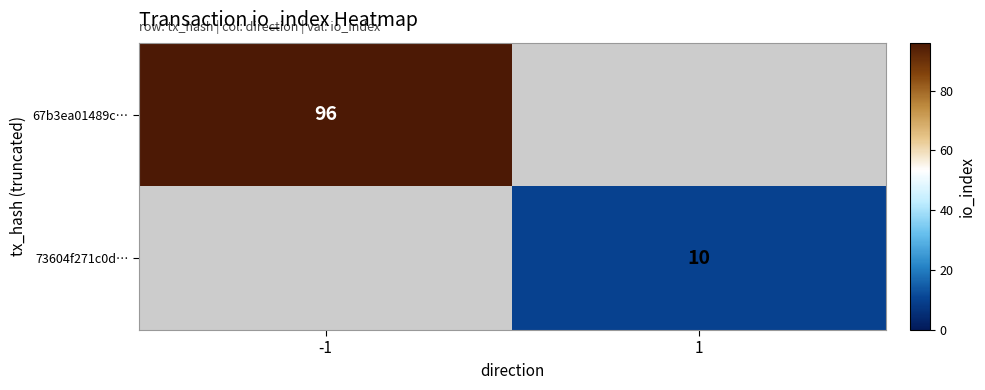

Which category has the lowest value across all series?

1